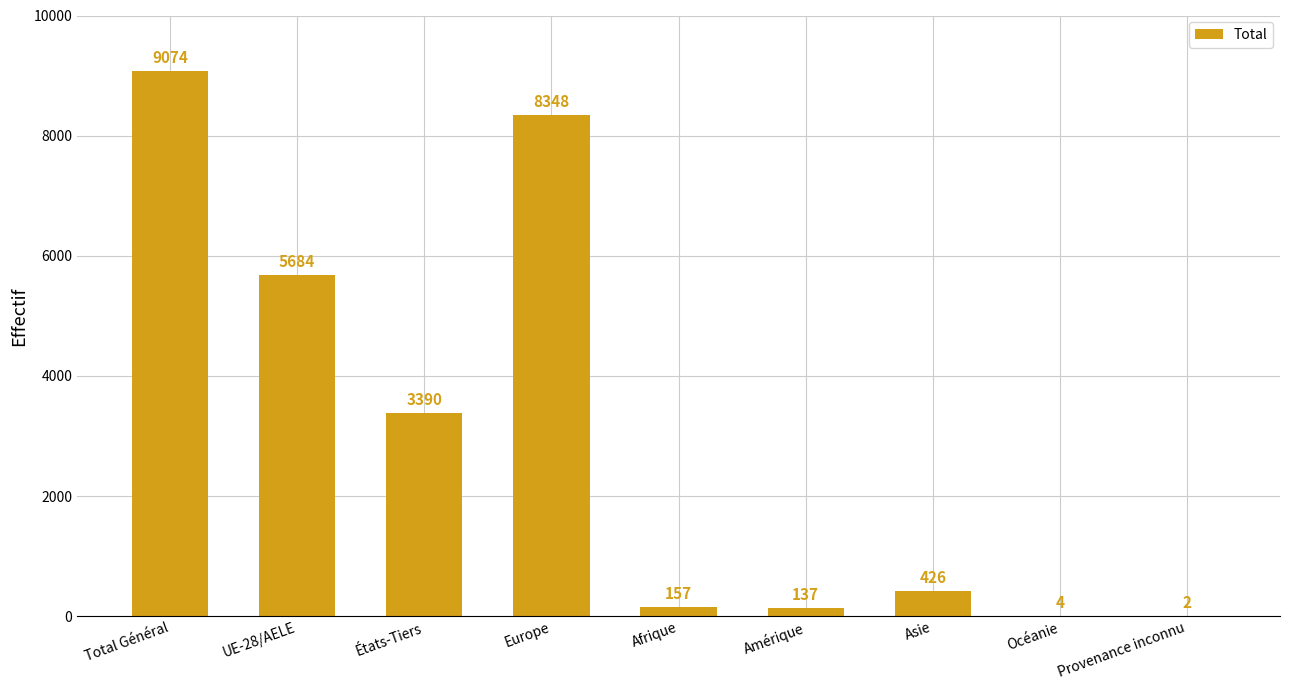

Reading right to left, list all the values displayed in this chart.

Provenance inconnu=2	Océanie=4	Asie=426	Amérique=137	Afrique=157	Europe=8348	États-Tiers=3390	UE-28/AELE=5684	Total Général=9074